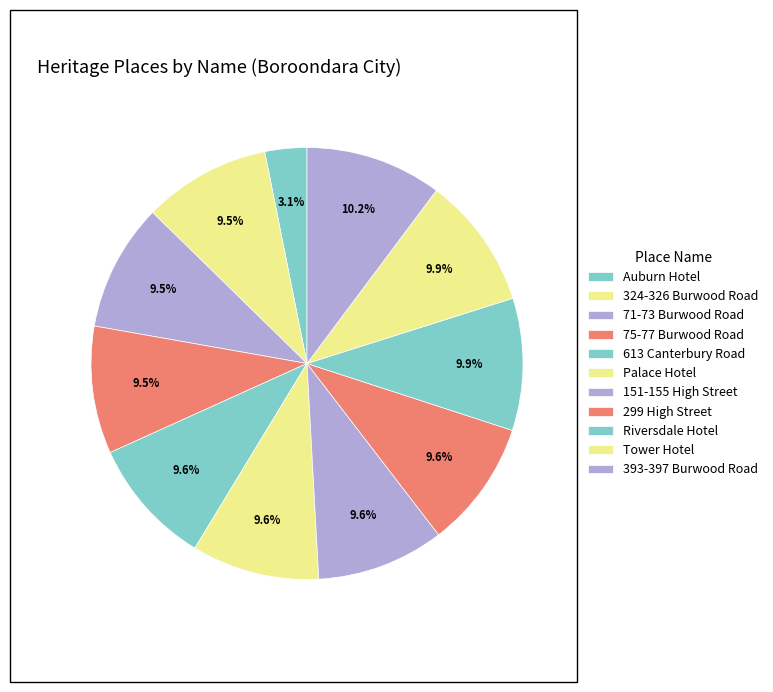

How many segments does this pie chart have?

11